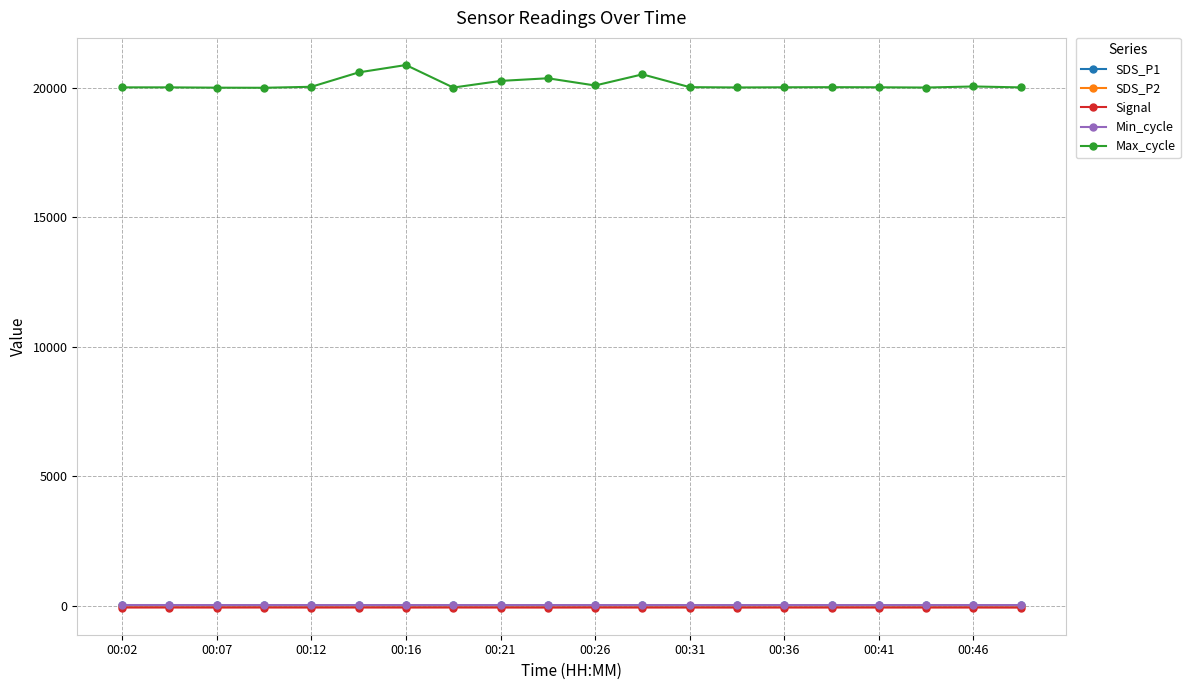

What is the maximum value shown in the chart?

20890.0